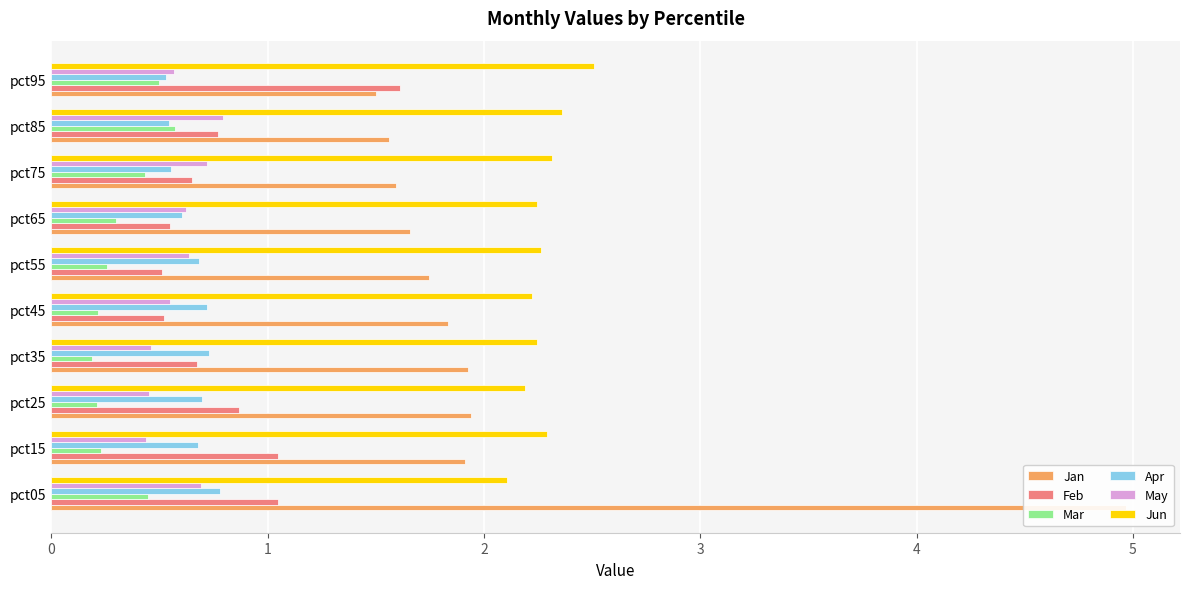

Which series has the largest range (max minus min)?

Jan